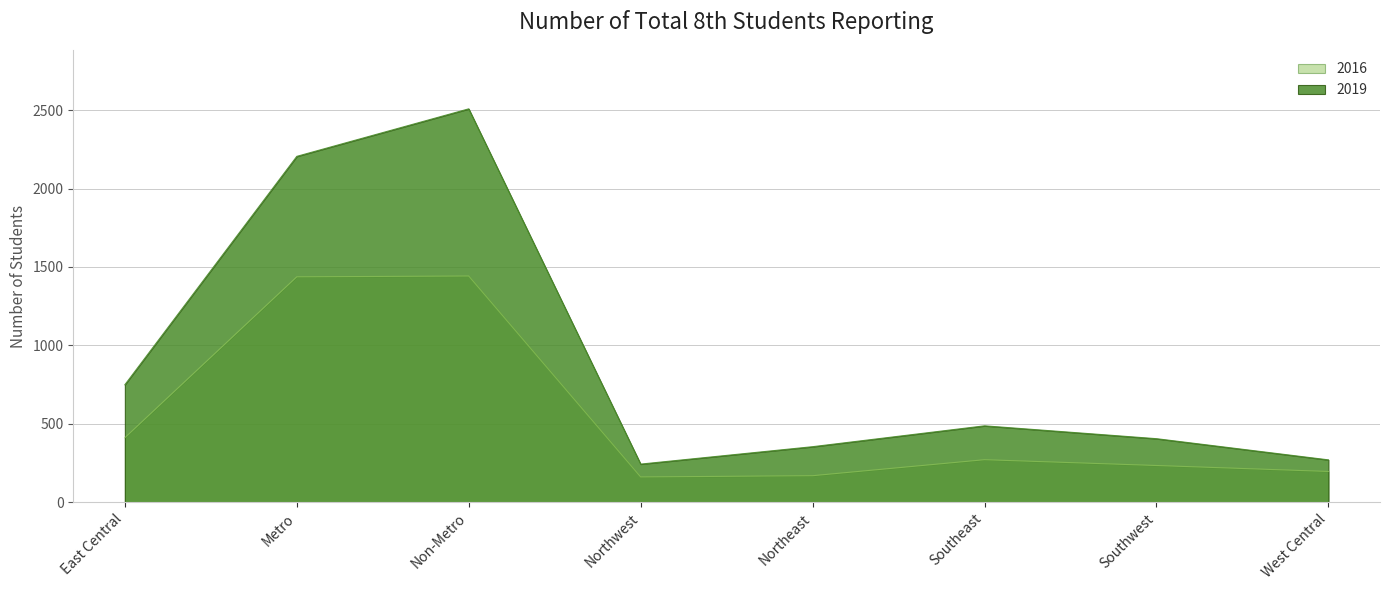

What are all the series names shown in the legend?

2016, 2019